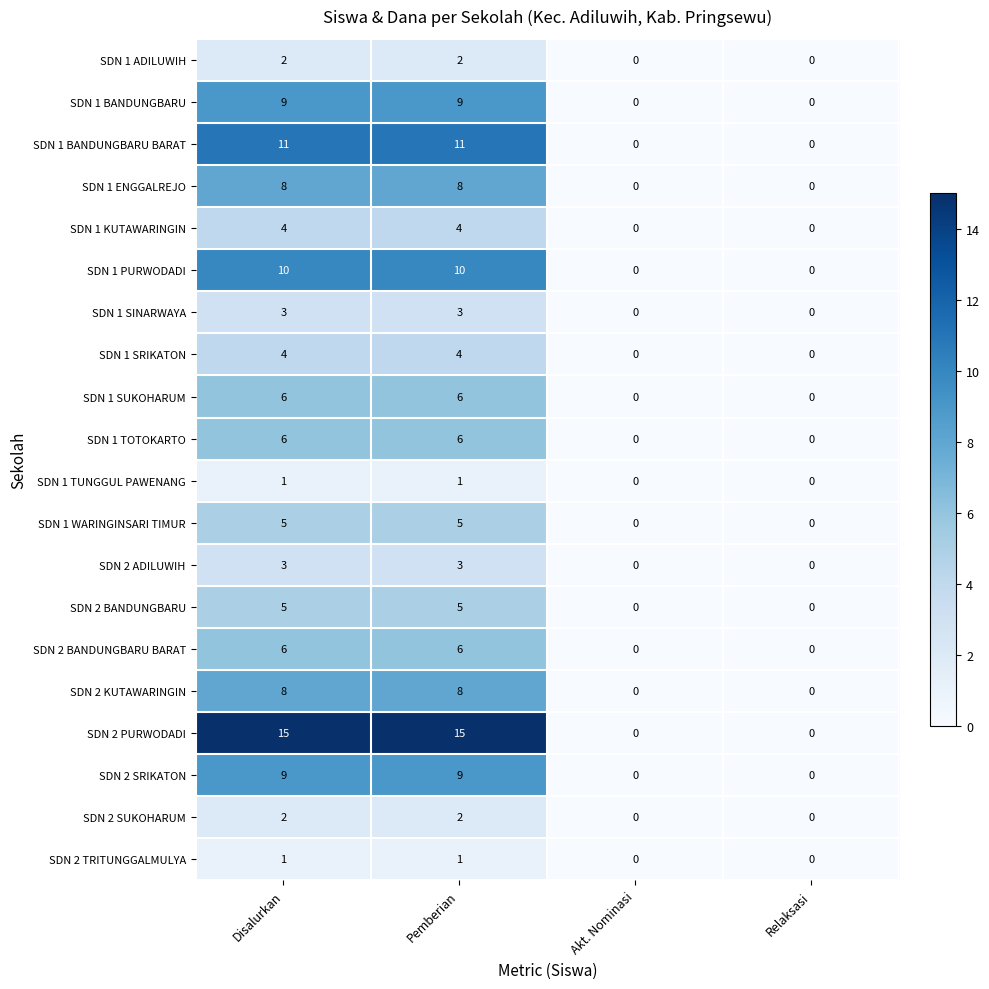

What is the average value of the SDN 2 PURWODADI series?

8